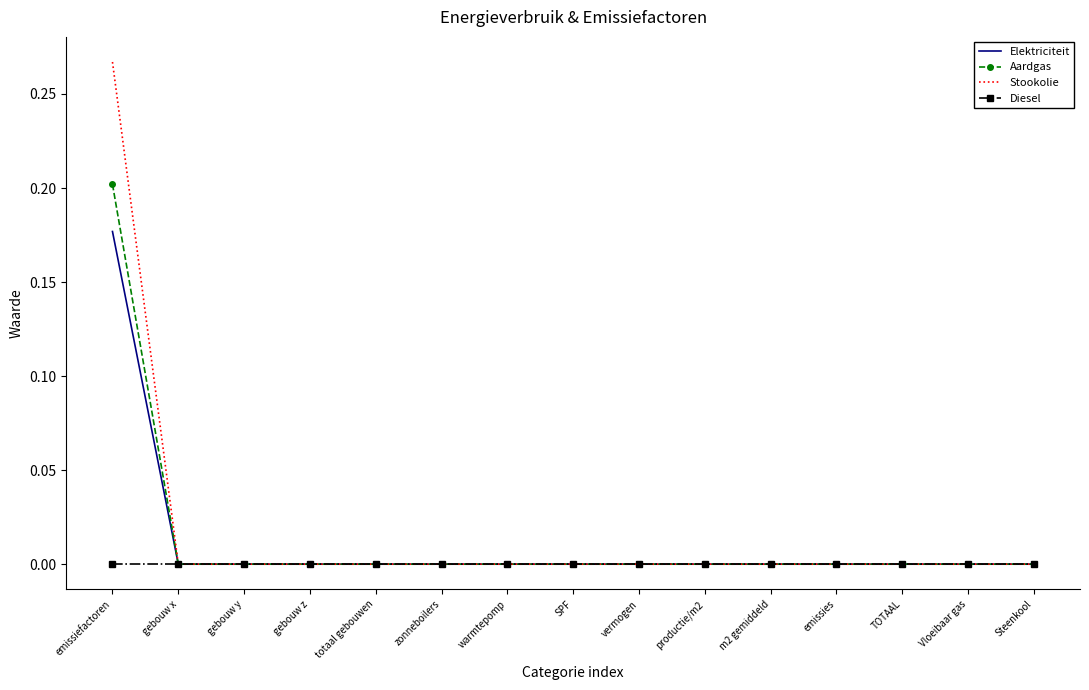

What position from the left is vermogen?

9